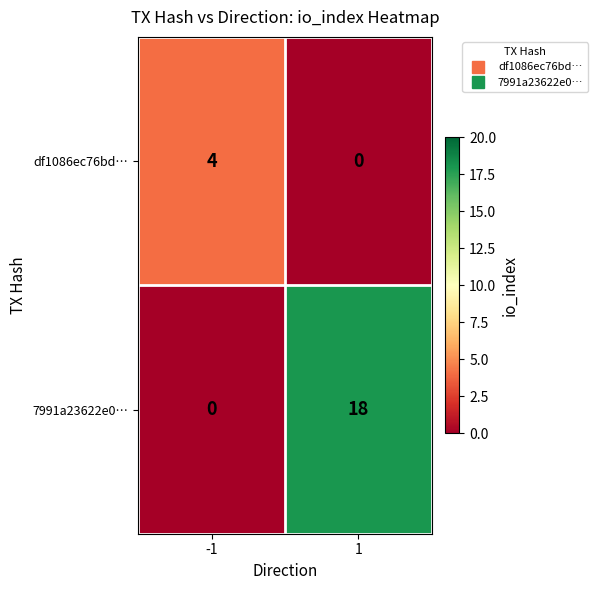

What is the sum of the df1086ec76bd… values at -1 and 1?

4